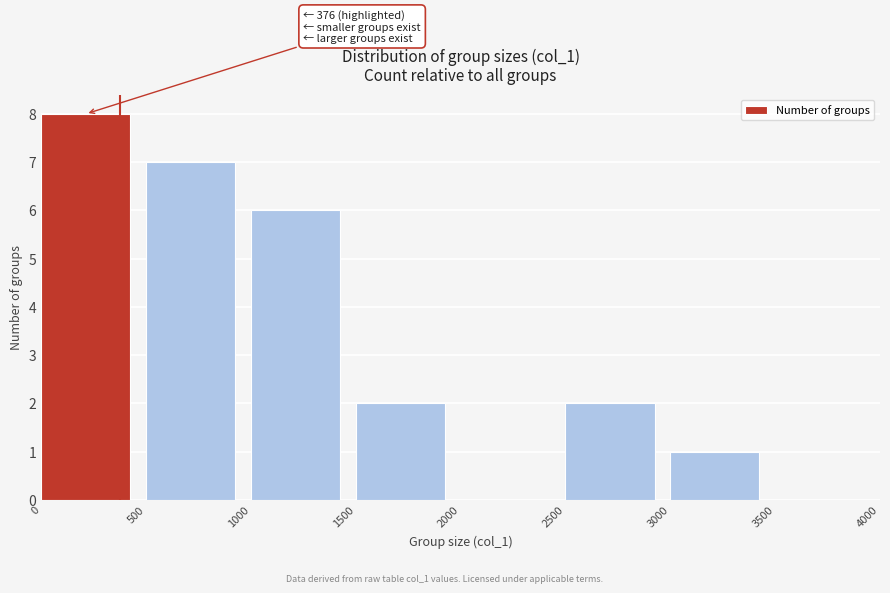

Which range on the x-axis has the tallest bar?

0 to 500